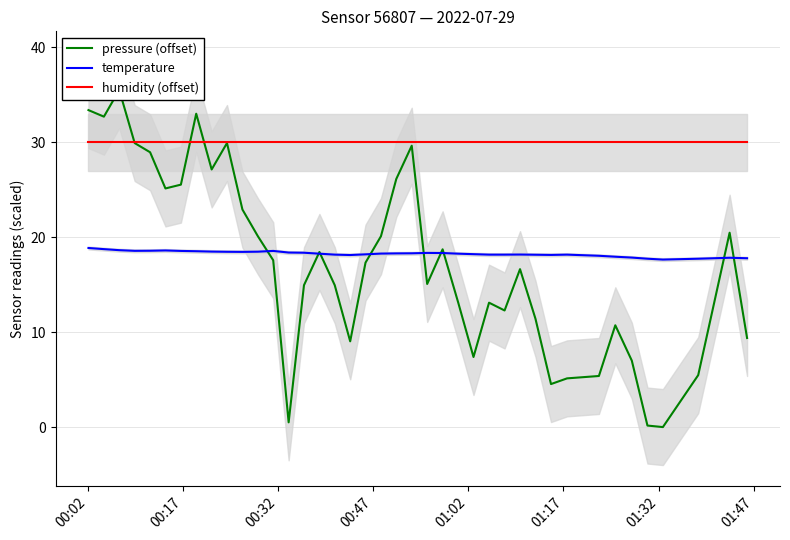

Reading left to right, transcribe all the data shown in this chart.

pressure (offset): 33.4	32.7	35.5	29.9	28.9	25.1	25.5	33.0	27.1	29.9	22.9	20.1	17.6	0.5	14.9	18.4	14.9	9.0	17.3	20.1	26.1	29.6	15.1	18.7	13.1	7.4	13.1	12.3	16.6	11.4	4.5	5.1	5.4	10.7	7.0	0.2	0.0	5.5	20.5	9.4
temperature: 18.9	18.7	18.6	18.6	18.6	18.6	18.6	18.5	18.5	18.5	18.4	18.5	18.6	18.4	18.4	18.3	18.2	18.1	18.2	18.3	18.3	18.3	18.3	18.3	18.3	18.2	18.2	18.2	18.2	18.1	18.1	18.2	18.0	17.9	17.9	17.7	17.6	17.7	17.8	17.8
humidity (offset): 30.0	30.0	30.0	30.0	30.0	30.0	30.0	30.0	30.0	30.0	30.0	30.0	30.0	30.0	30.0	30.0	30.0	30.0	30.0	30.0	30.0	30.0	30.0	30.0	30.0	30.0	30.0	30.0	30.0	30.0	30.0	30.0	30.0	30.0	30.0	30.0	30.0	30.0	30.0	30.0